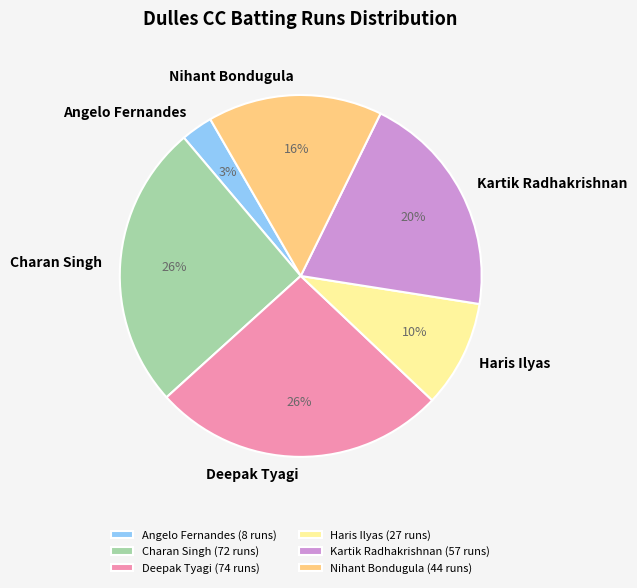

To the nearest percent, what is the difference between the Charan Singh and Nihant Bondugula slice percentages?

10%